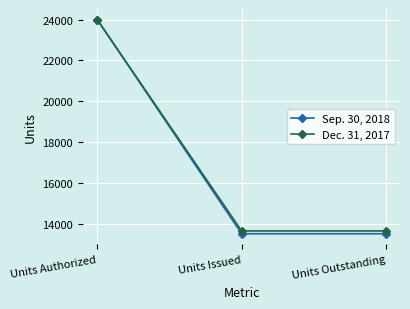

How many categories are shown in the chart?

3